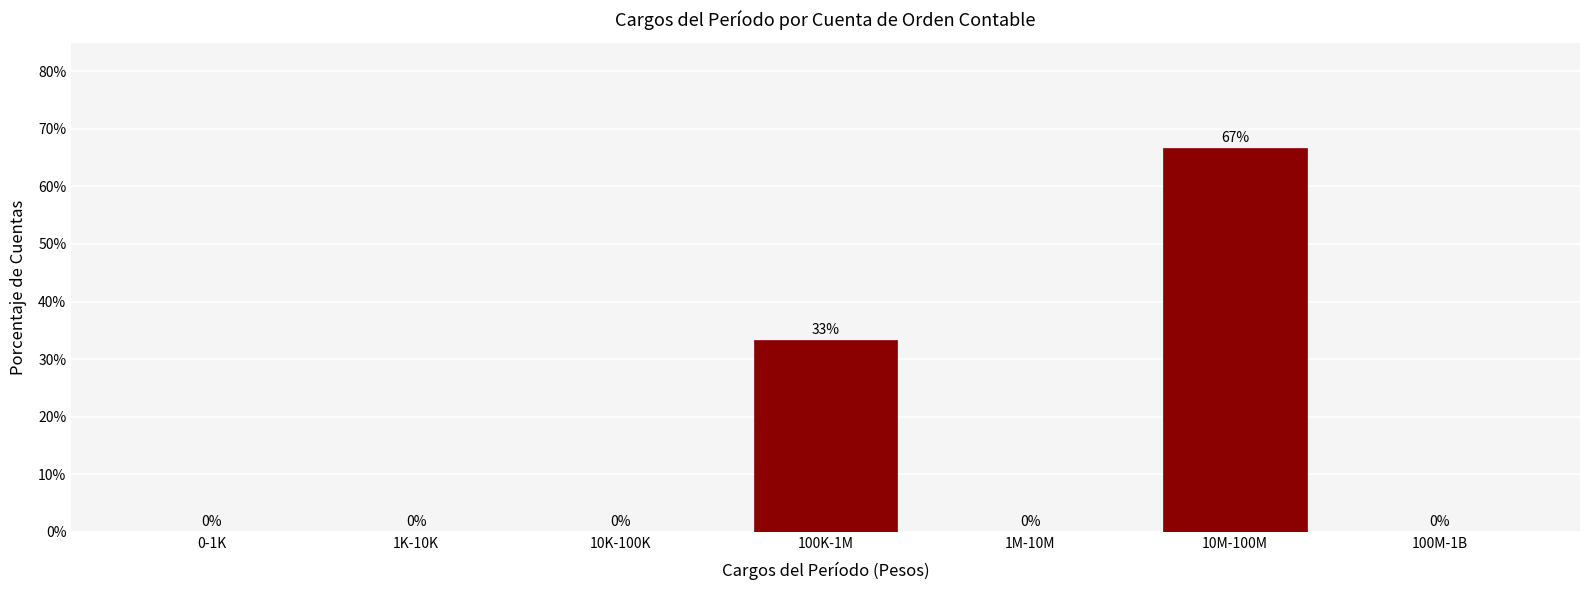

What is the maximum value shown in the chart?

66.7